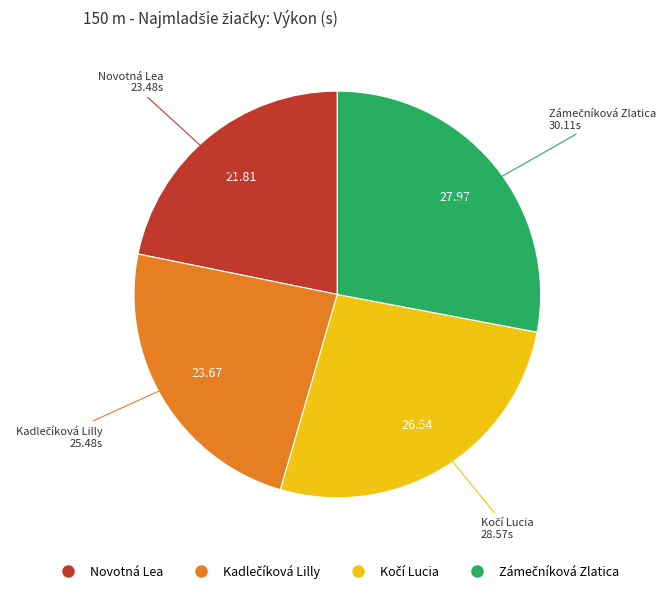

Is there any slice that represents more than half of the pie?

No